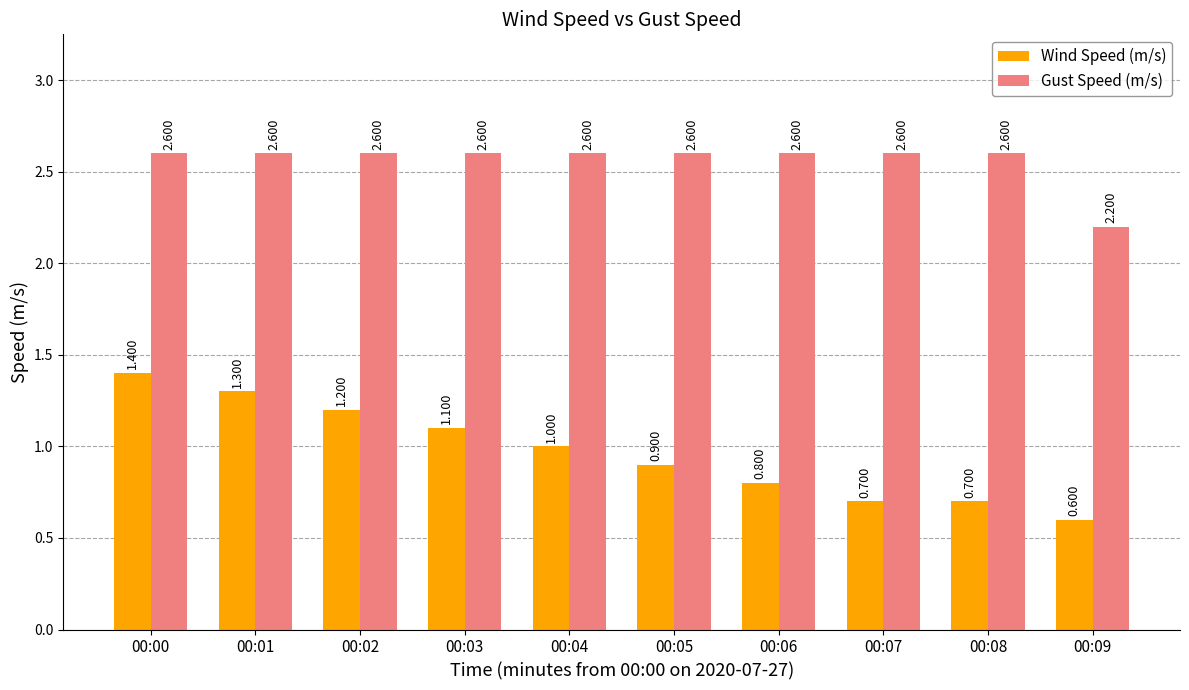

How many groups of bars are there?

10